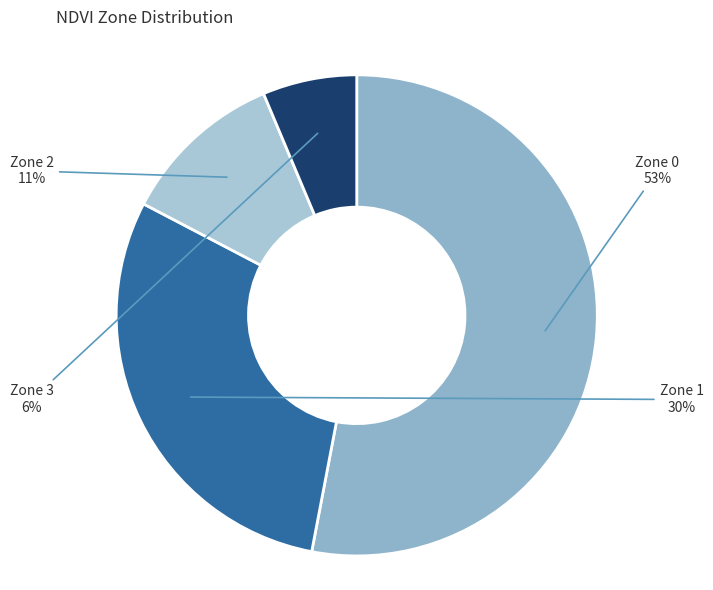

Is there any slice that represents more than half of the pie?

Yes